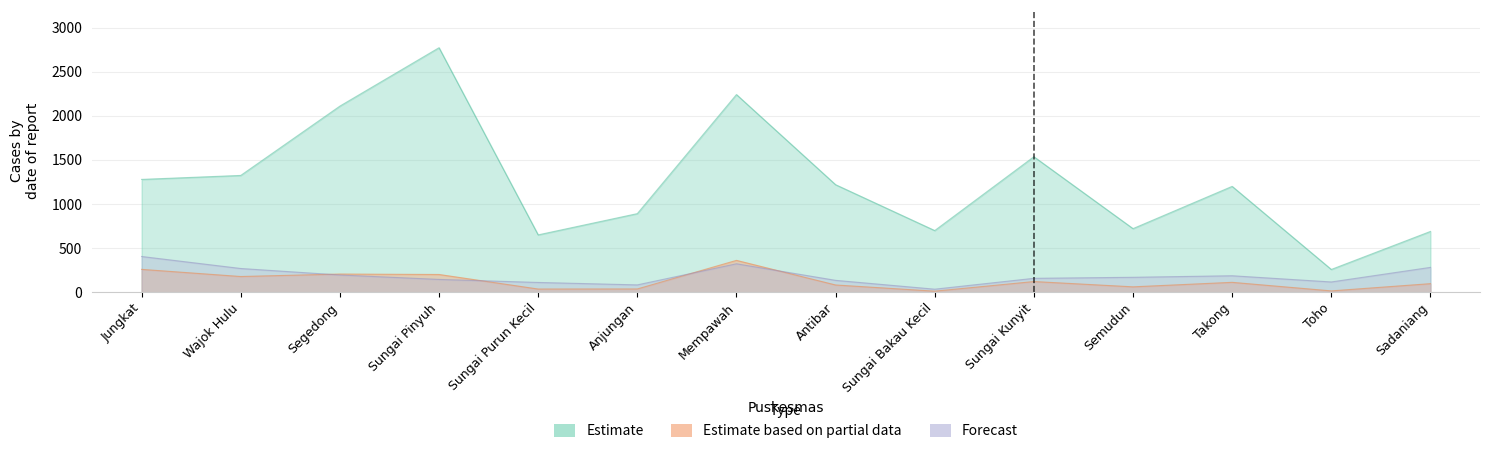

How many data points in jumlah_balita_pendek are less than 112?

7